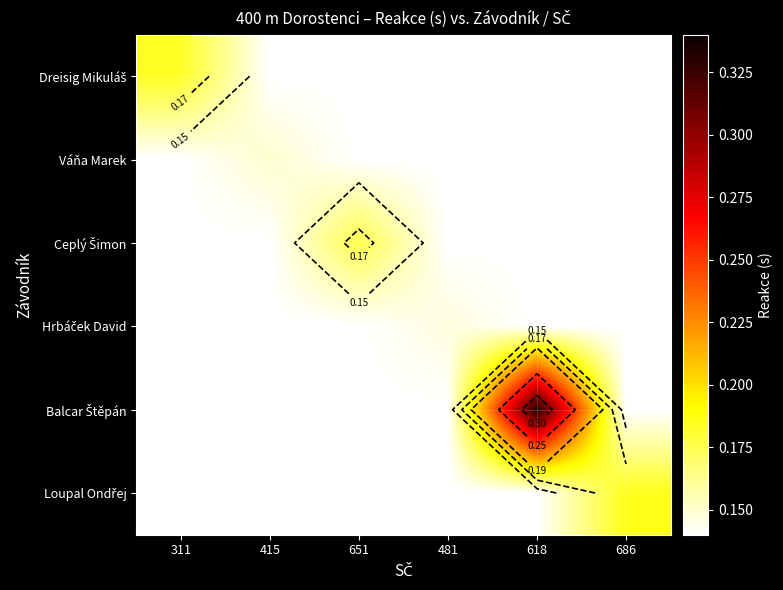

True or false: Váňa Marek has a value of 0.1 at 686.

False